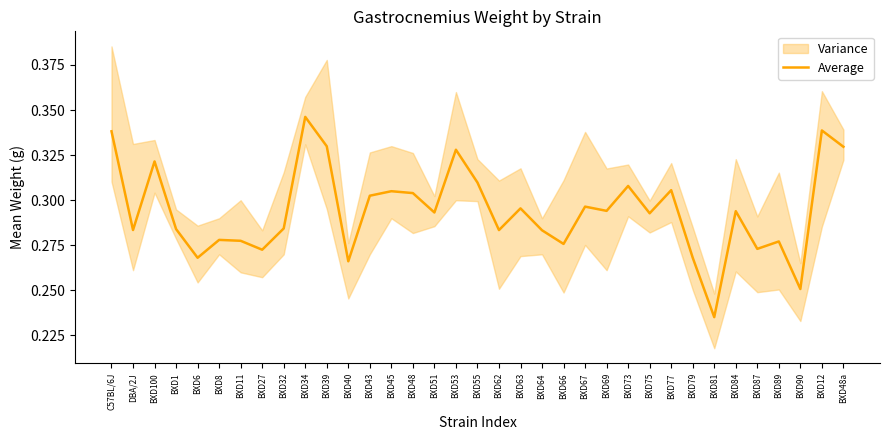

How many interior local peaks (higher than both neighbors) does the data have?

12